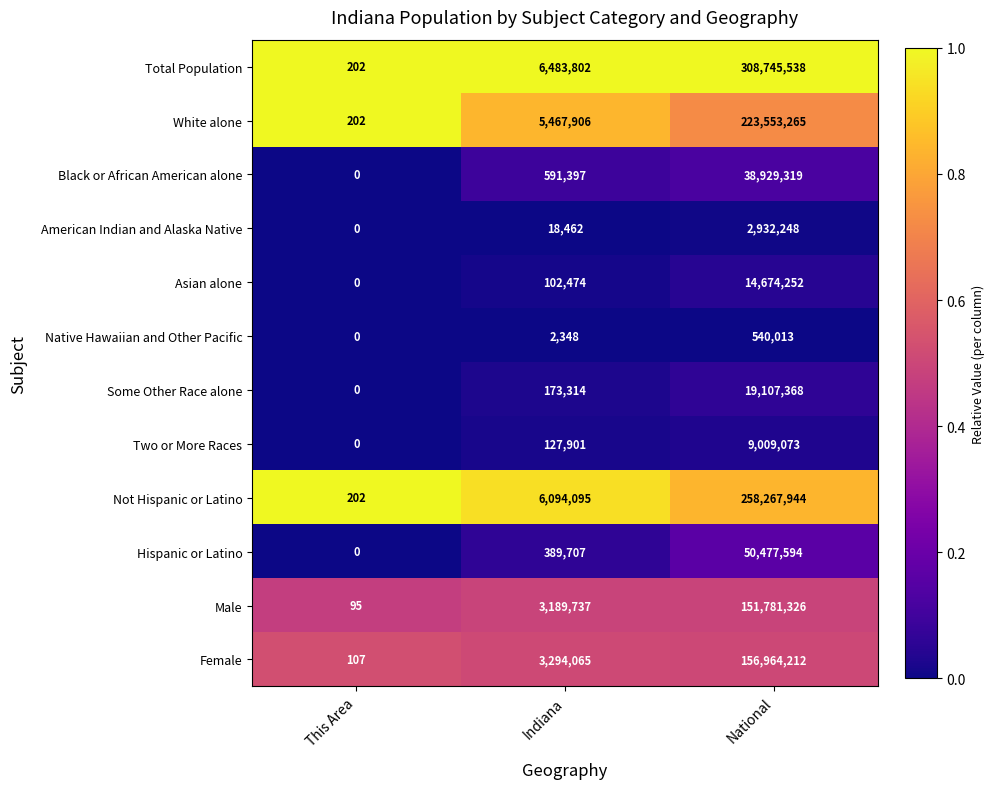

The Native Hawaiian and Other Pacific series shows 3763 at Indiana. True or false?

False